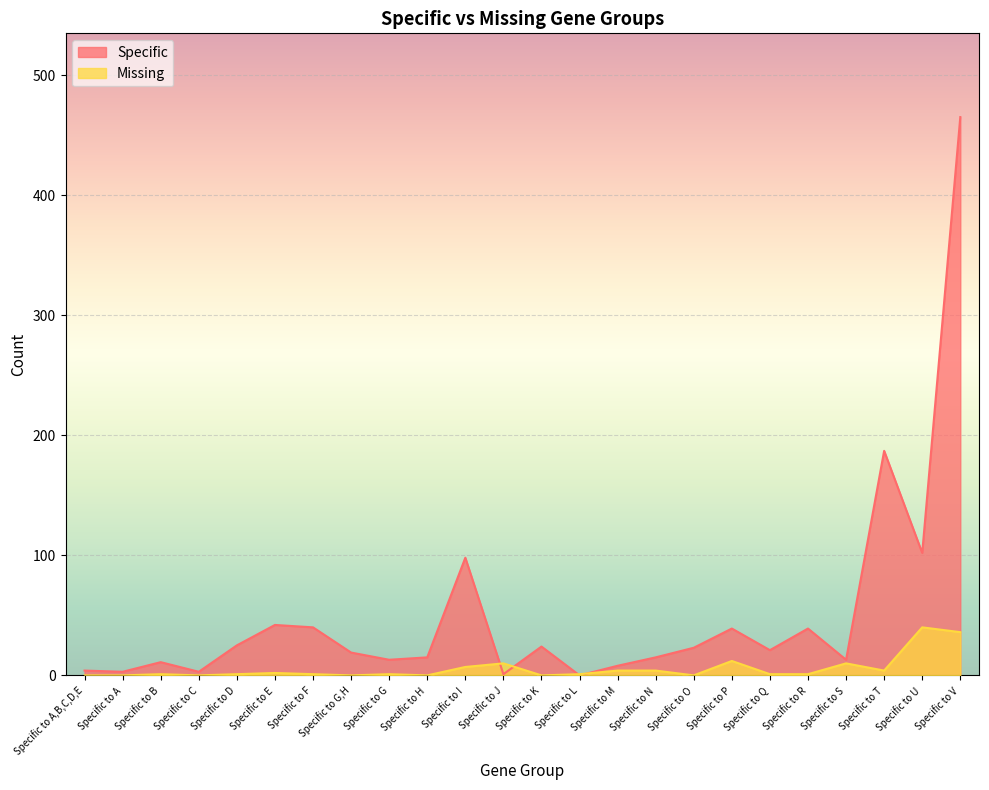

The value of Specific at Specific to E is 42. True or false?

True